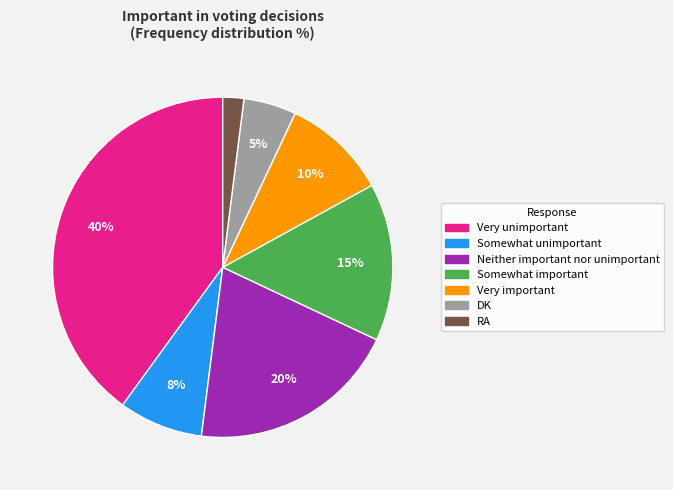

To the nearest percent, what is the combined percentage of Neither important nor unimportant and Very important?

30%